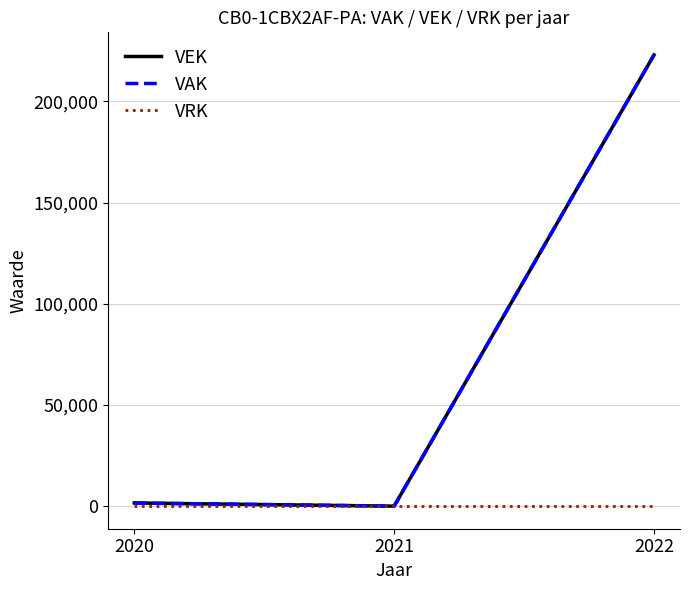

Rank the categories by VEK value from lowest to highest.

2021, 2020, 2022